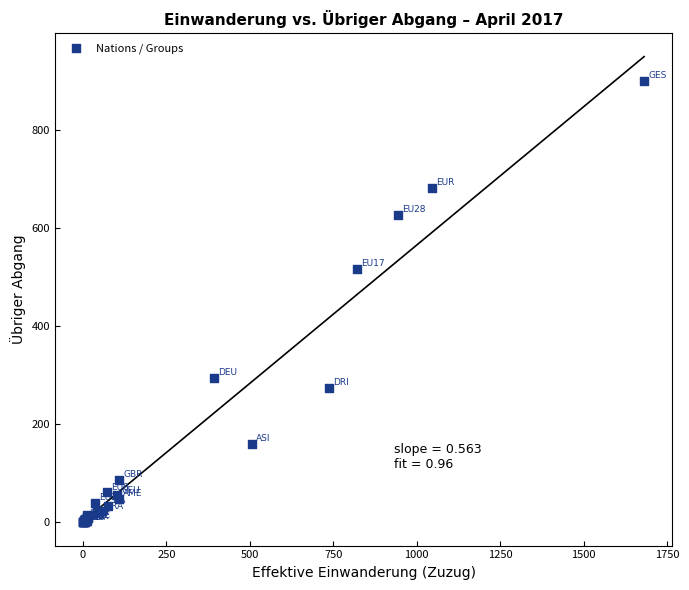

What Y value in the scatter plot is closest to 449?

516